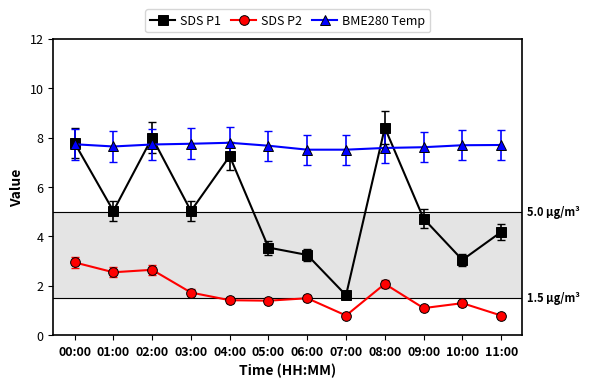

True or false: SDS P2 and SDS P1 cross at least once.

False